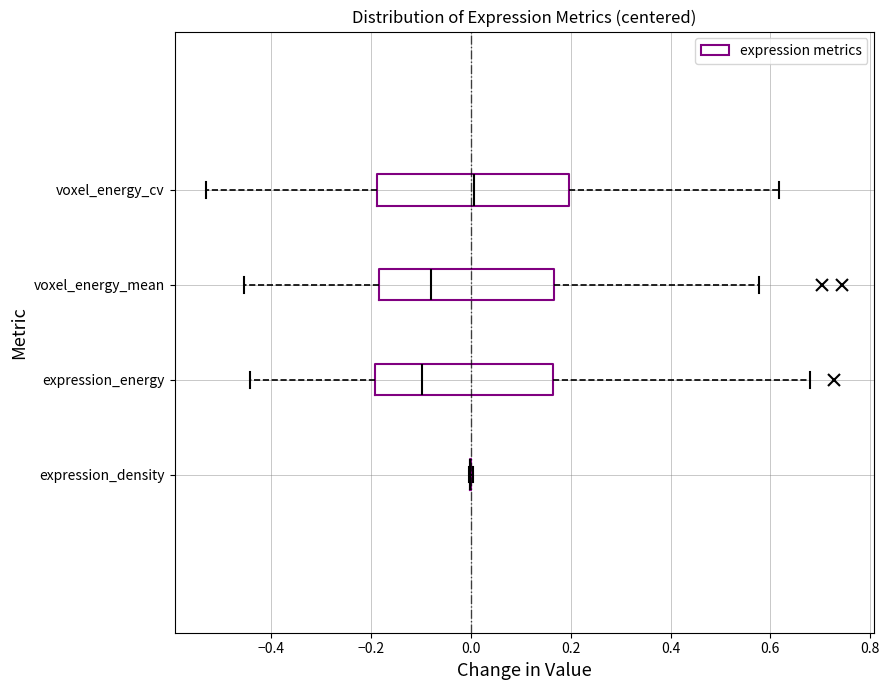

Reading bottom to top, read every box against the x-axis: the position of its median line, the range the box covers, and the ends of its whiskers. The values are not printed on the chart, so give them approximately, as read against the axis.

expression_density: box collapsed to a line at 0.00, whiskers 0.00 to 0.00
expression_energy: median -0.10, box -0.20 to 0.16, whiskers -0.44 to 0.68
voxel_energy_mean: median -0.08, box -0.18 to 0.16, whiskers -0.46 to 0.58
voxel_energy_cv: median 0.00, box -0.18 to 0.20, whiskers -0.52 to 0.62